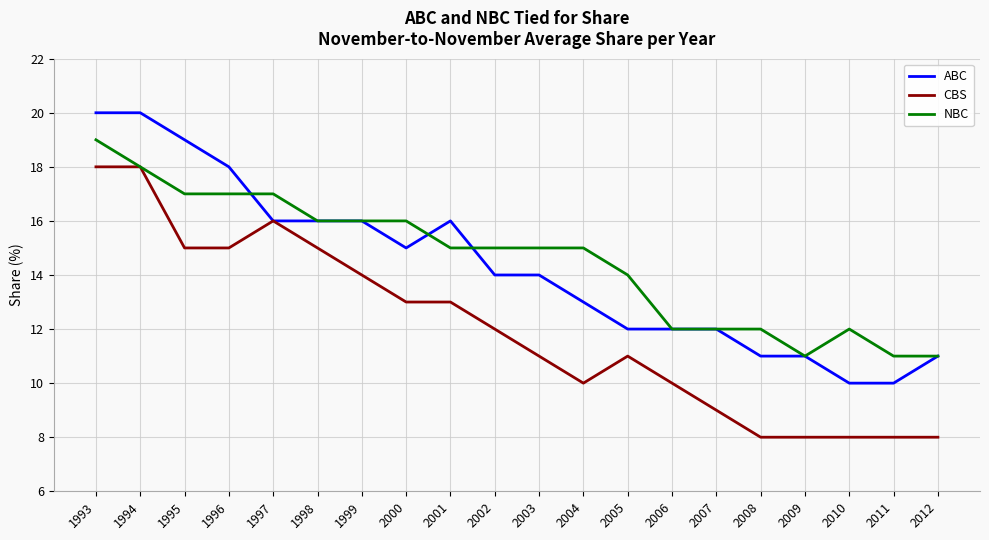

Rank the series at 2008 from lowest to highest value.

CBS, ABC, NBC